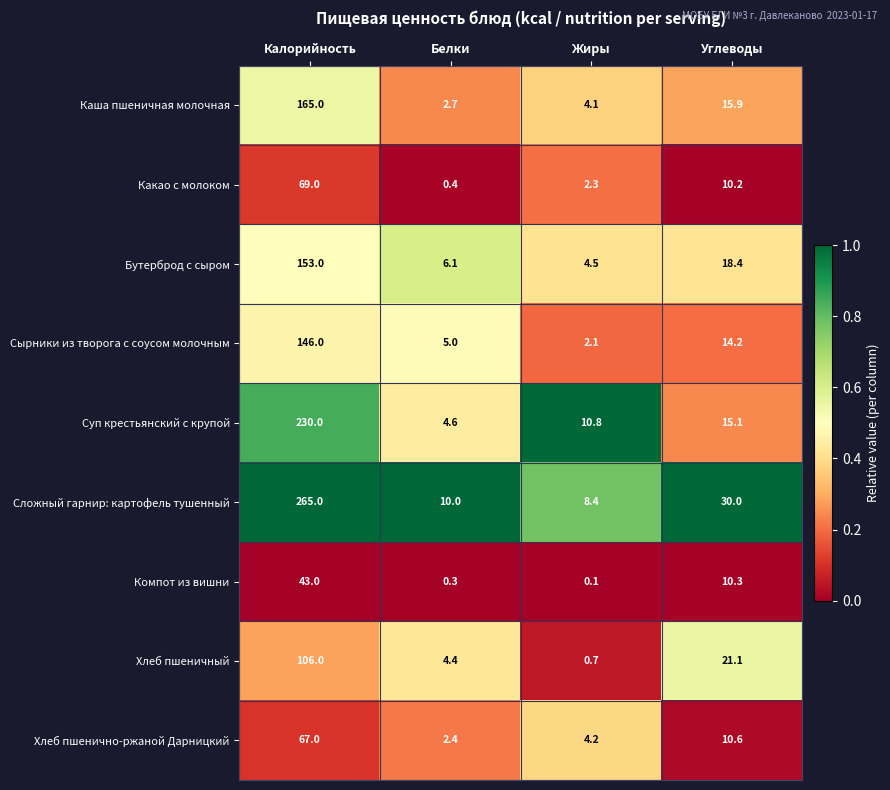

Rank the series at Углеводы from highest to lowest value.

Сложный гарнир: картофель тушенный, Хлеб пшеничный, Бутерброд с сыром, Каша пшеничная молочная, Суп крестьянский с крупой, Сырники из творога с соусом молочным, Хлеб пшенично-ржаной Дарницкий, Компот из вишни, Какао с молоком